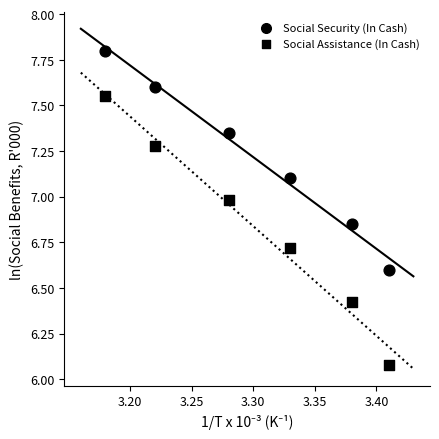

How many data points are displayed?

12